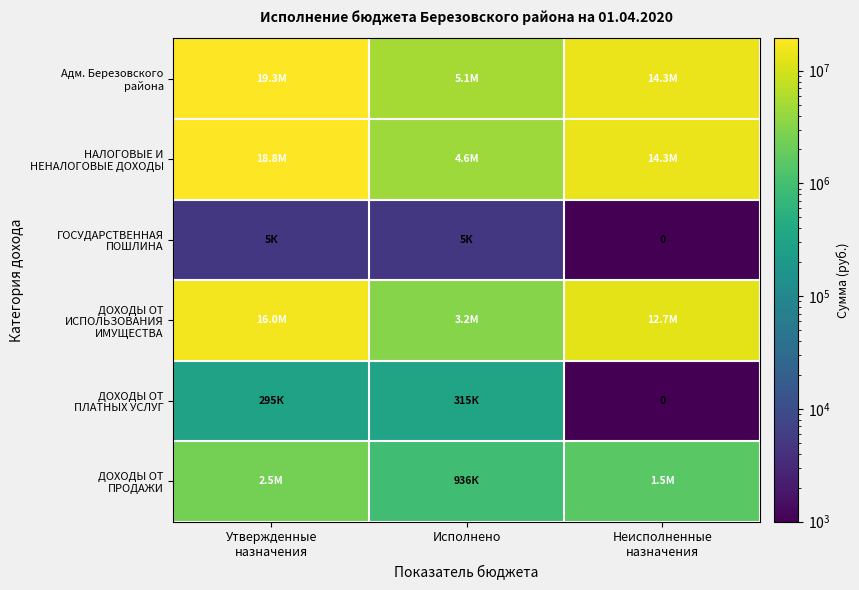

At which label does ДОХОДЫ ОТ ПЛАТНЫХ УСЛУГ reach its peak?

Исполнено